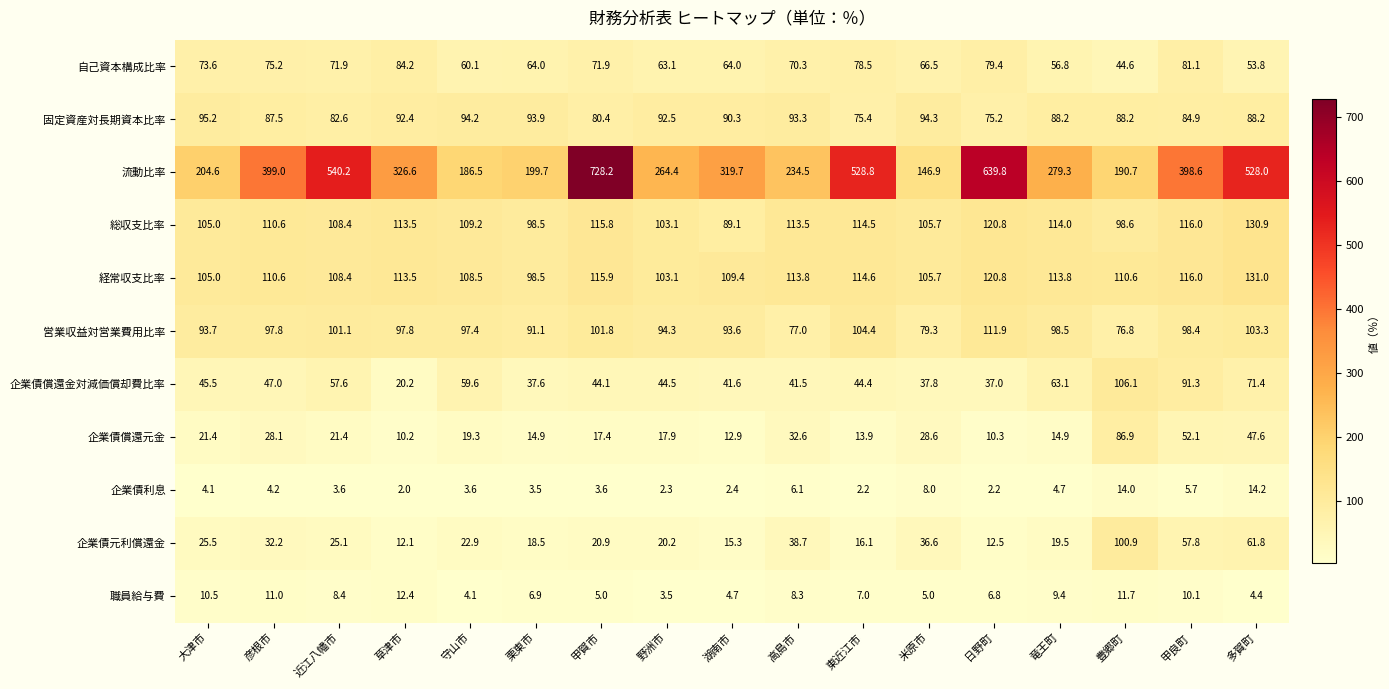

What is the difference between the maximum and minimum values in the 自己資本構成比率 series?

39.6